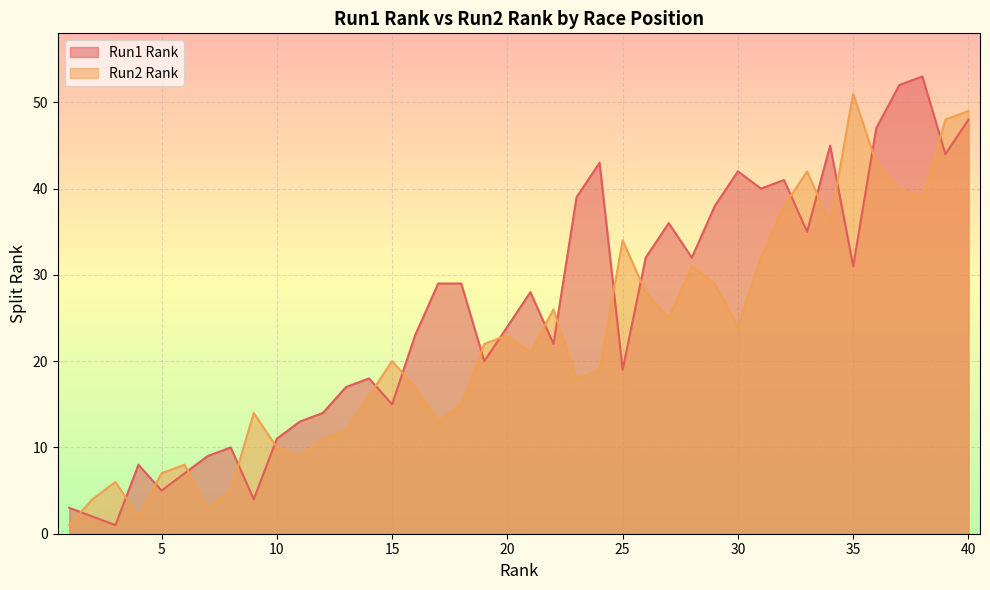

What is the maximum value for Run1 Rank?

53